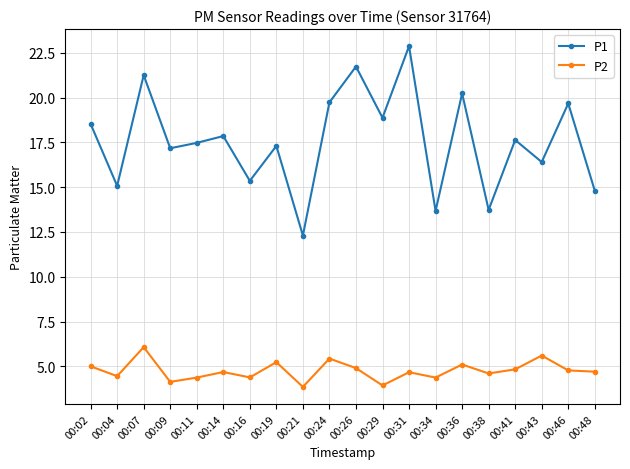

At which label does P1 reach its minimum?

00:21